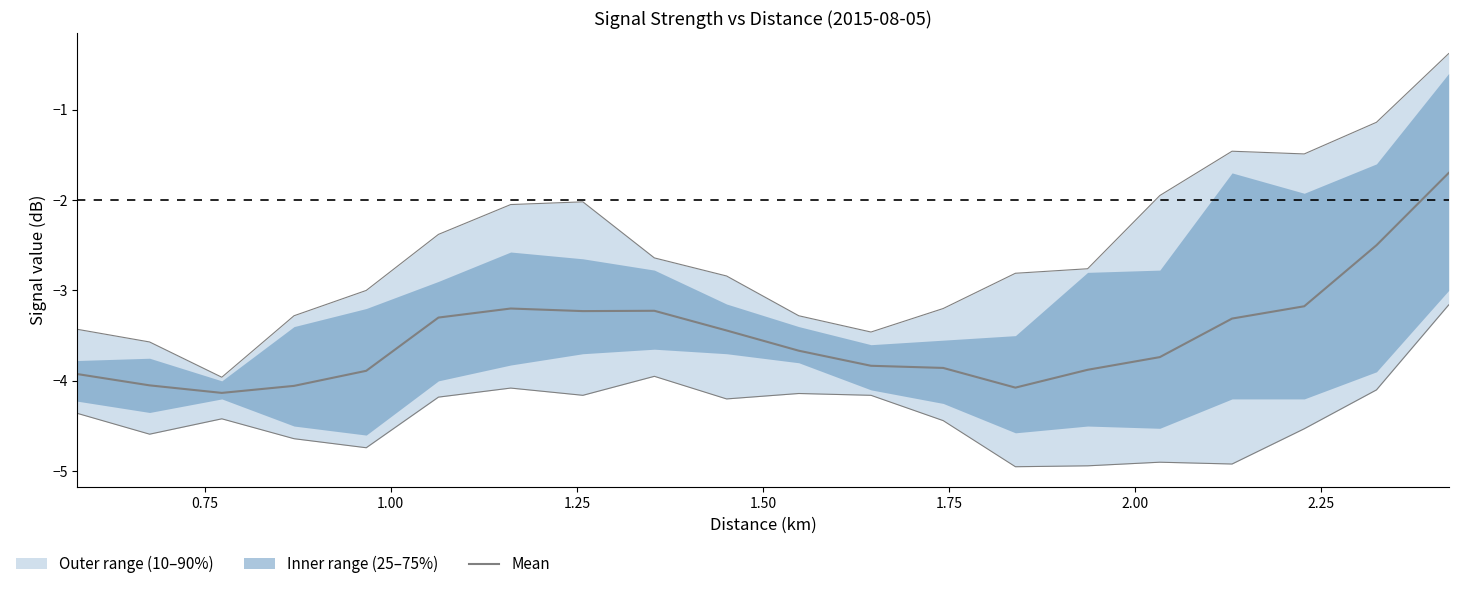

What is the value of the 17th point from the left?

-3.3